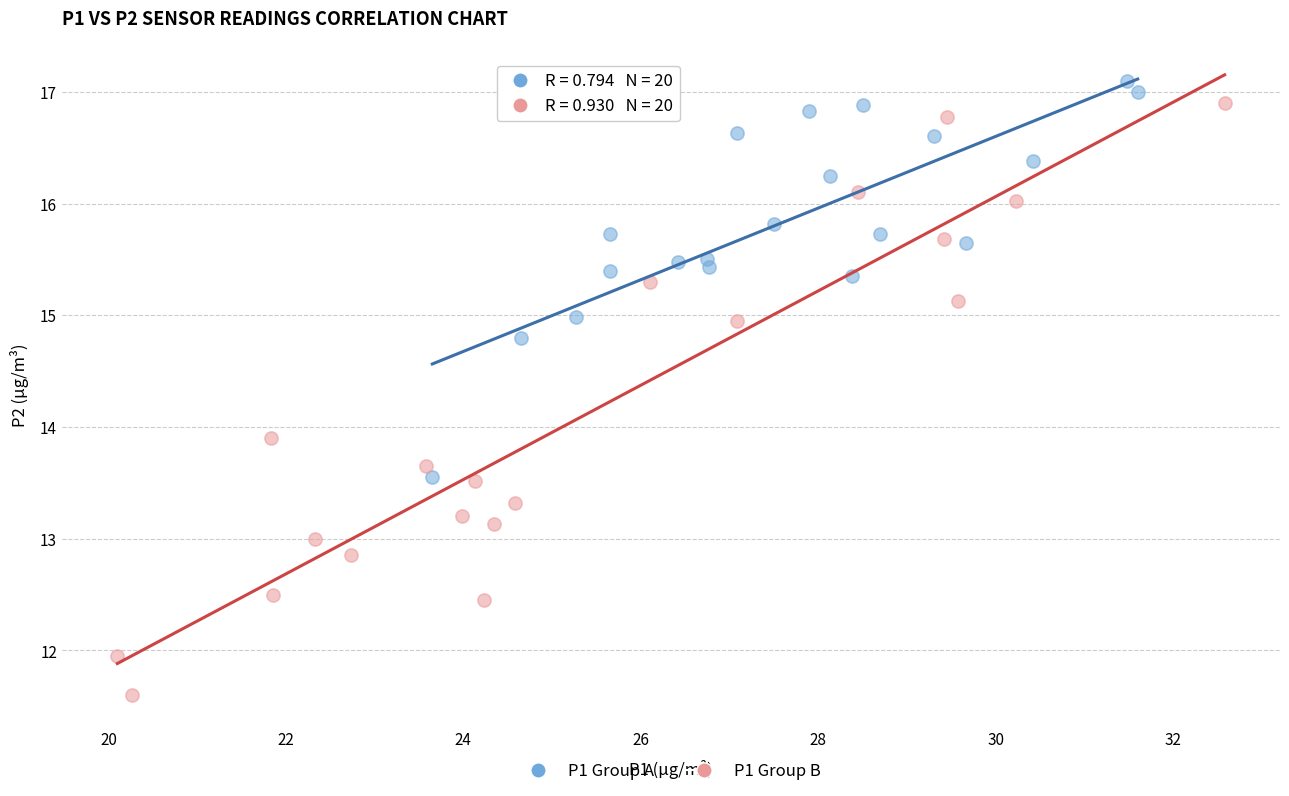

Which series has the widest spread of Y values?

P1 Group B